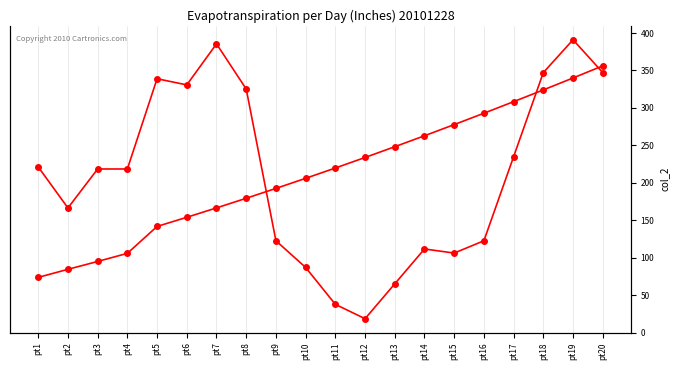

At pt18, list the series in order from largest to smallest.

col_2, col_0